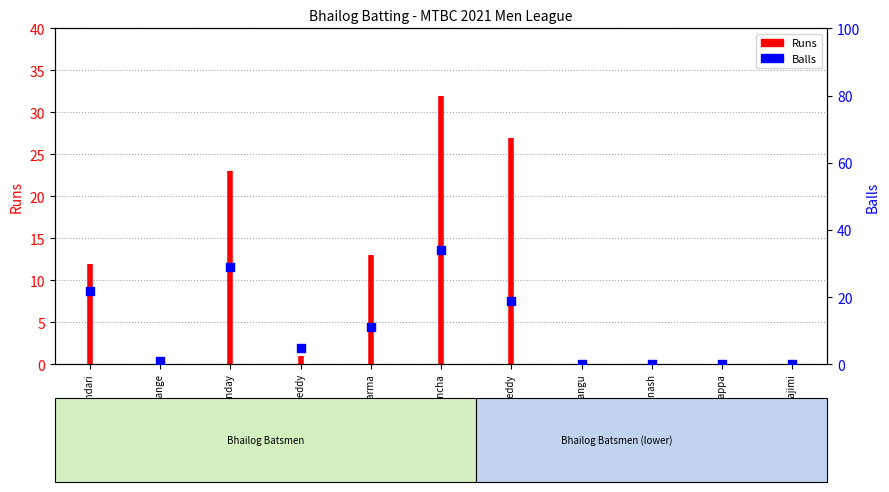

Between Sai Charan Jajimi and Roy Avinash, which is larger?

Sai Charan Jajimi